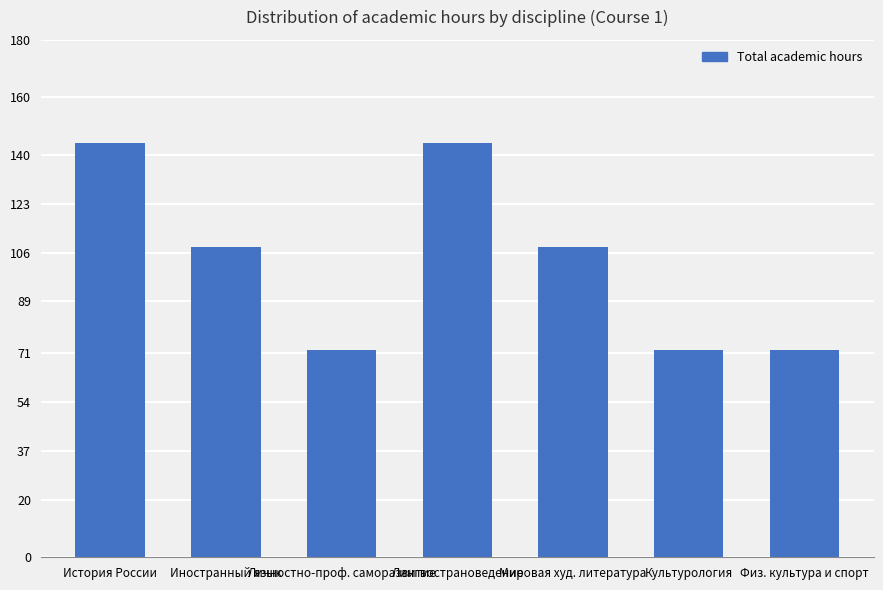

What is the sum of the values at Физ. культура и спорт and Личностно-проф. саморазвитие?

144